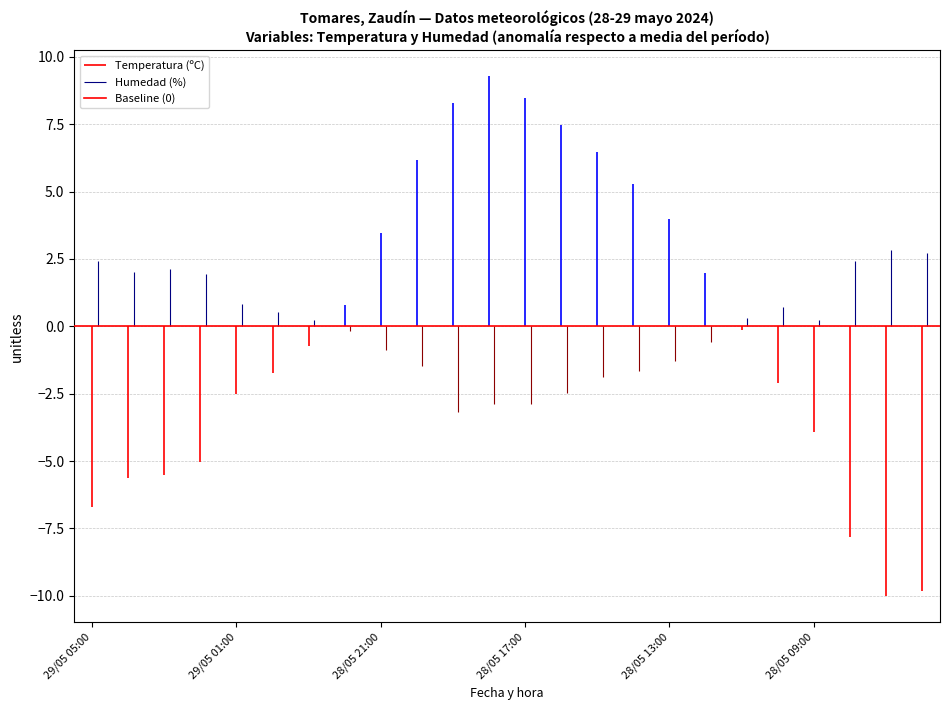

What are all the series names shown in the legend?

Temperatura (ºC), Humedad (%), Baseline (0)